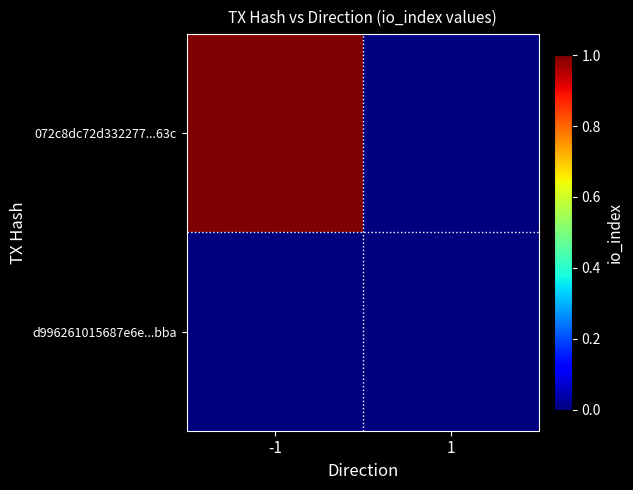

What is the total value across all series at -1?

1